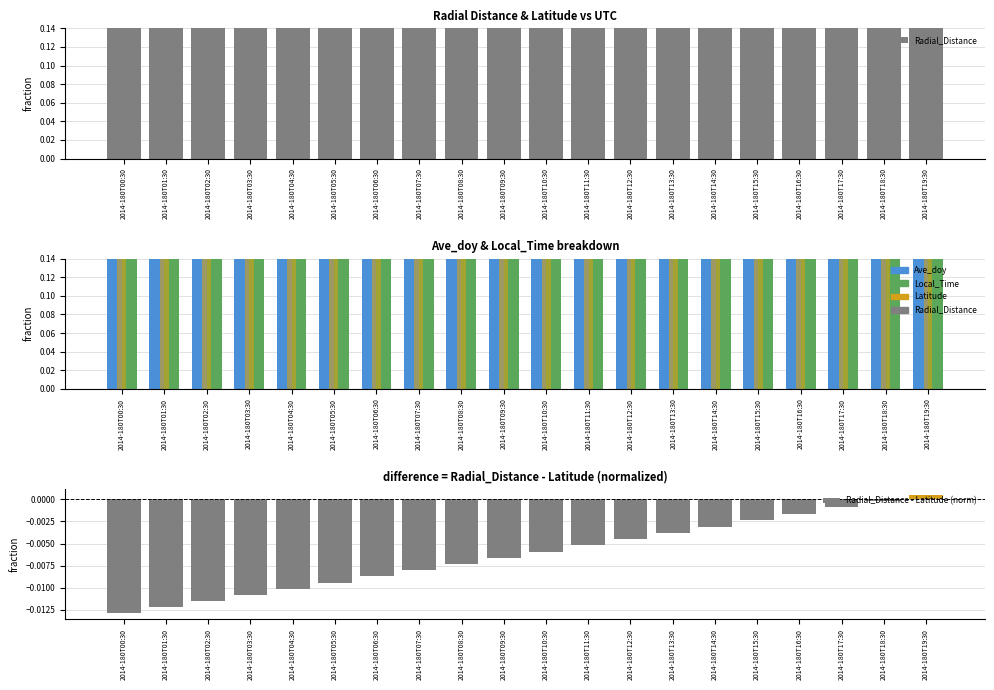

Is it true that Radial_Distance equals 1.0 at 2014-180T10:30?

True